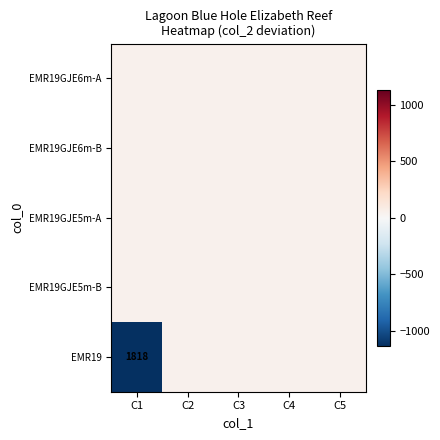

Which has a higher value, C5 or C1?

C5